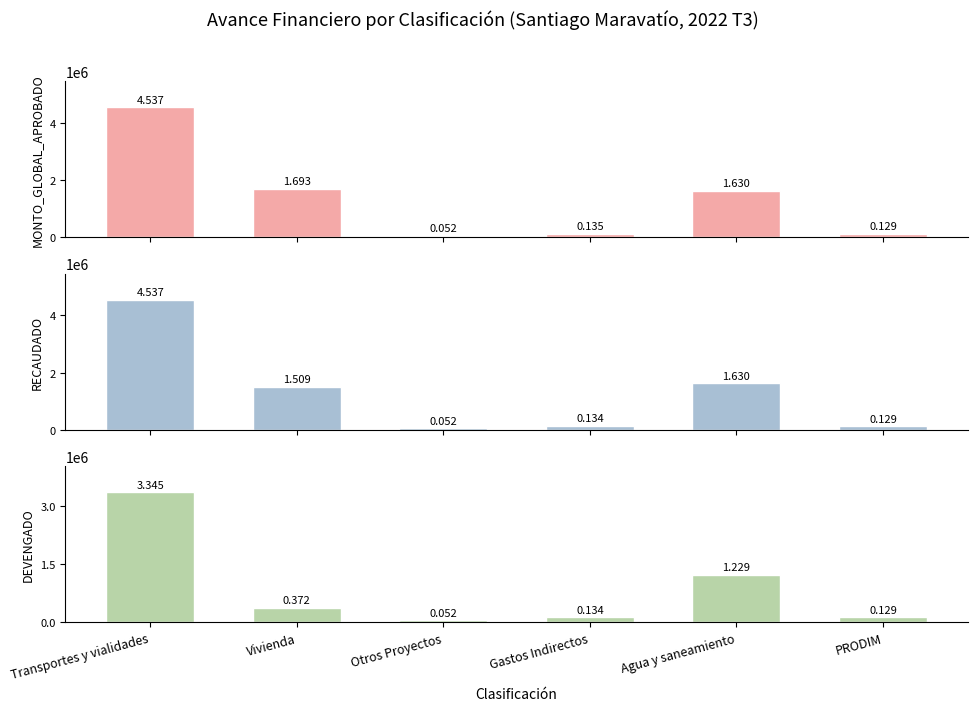

Reading left to right, list all the values displayed in this chart.

MONTO_GLOBAL_APROBADO: 4537460.6	1693302.3	51705.0	134627.2	1630368.1	129430.5
RECAUDADO: 4537460.6	1508794.7	51705.0	134227.2	1630368.1	129430.5
DEVENGADO: 3344777.3	371550.0	51705.0	134227.2	1229497.4	129430.5